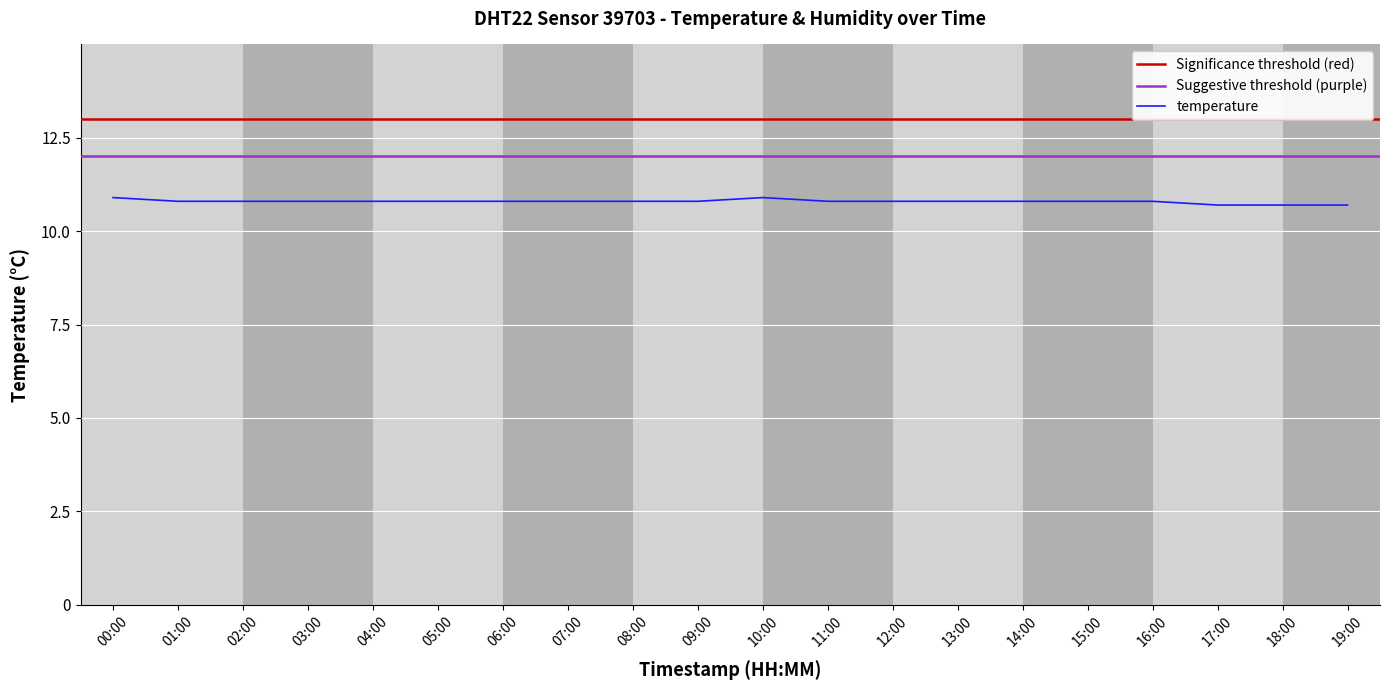

How many points are higher than both their immediate neighbors (excluding endpoints)?

1